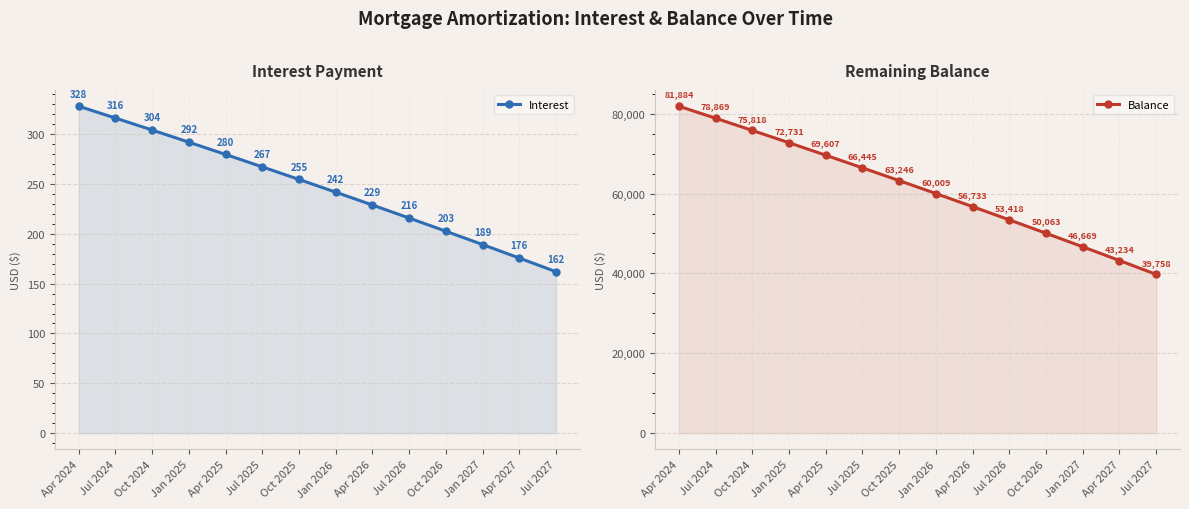

What is the label of the 11th point from the right?

Jan 2025